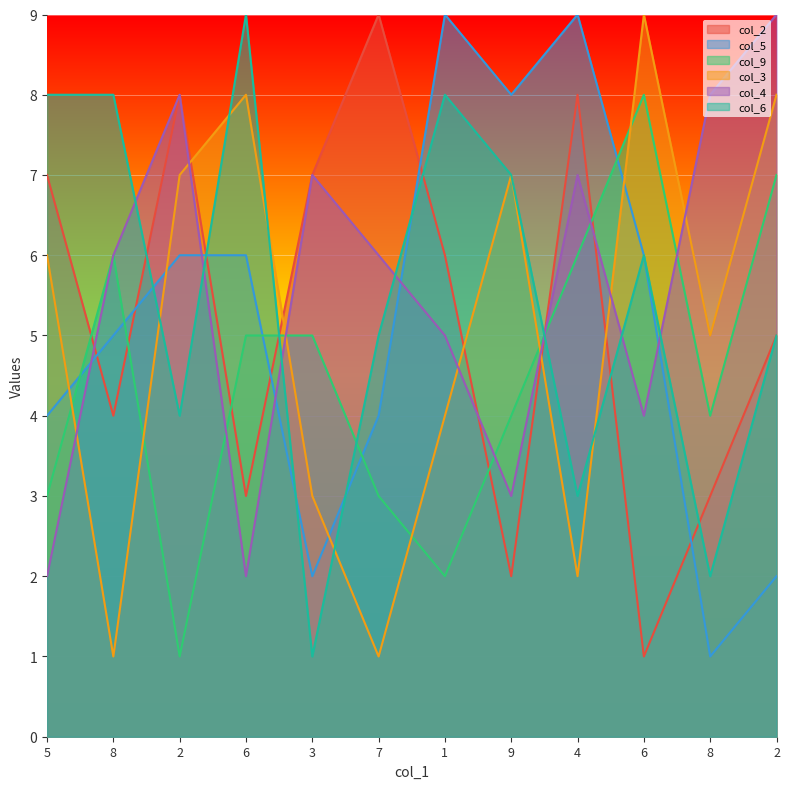

How many interior local valleys does the col_6 series have?

4